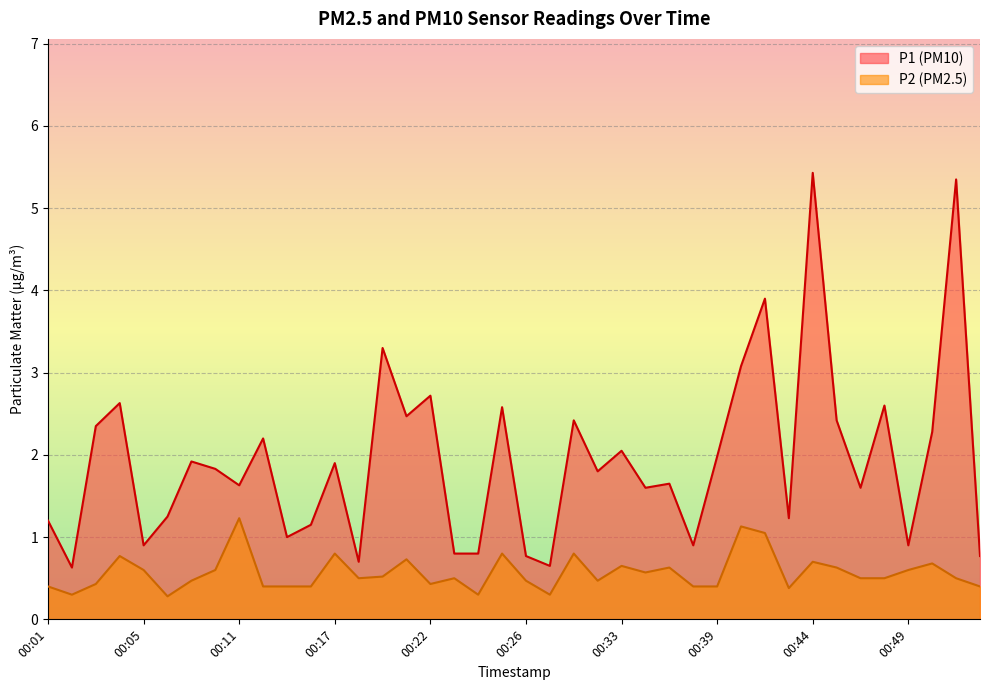

How many distinct data groups are displayed?

2